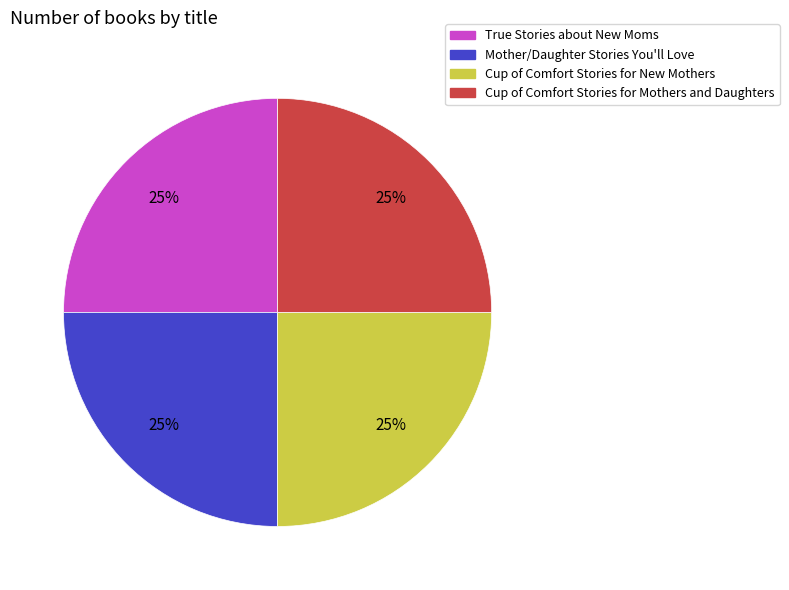

Does Mother/Daughter Stories You'll Love represent more than half of the total?

No